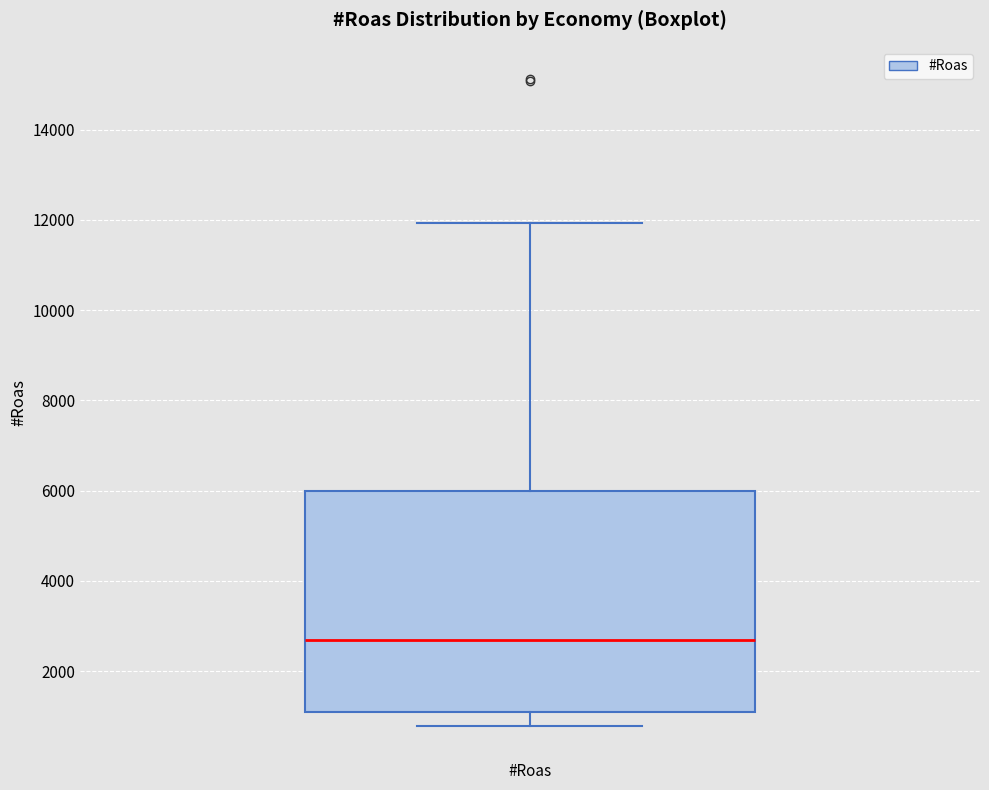

Where does the upper whisker of the box for #Roas end on the y-axis? The values are not printed on the chart, so give them approximately, as read against the axis.

12000